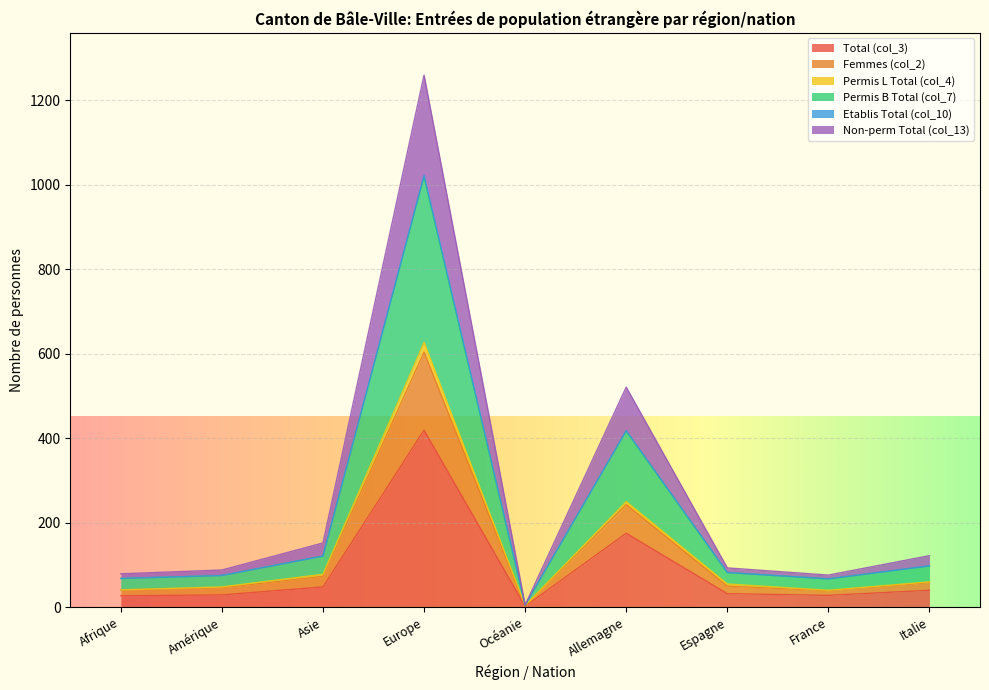

Which category has the highest value in the Total (col_3) series?

Europe